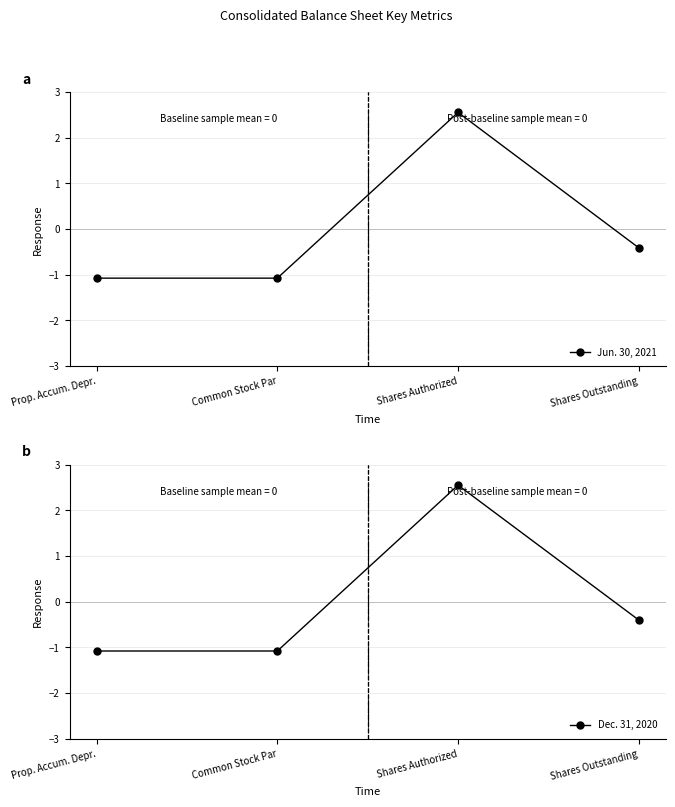

Rank the series by their maximum value, from highest to lowest.

Jun. 30, 2021, Dec. 31, 2020